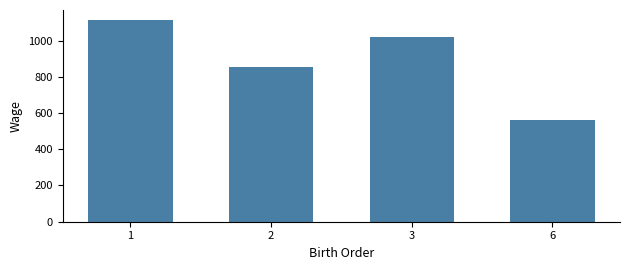

What is the ratio of the value at 6 to the value at 2?

0.7